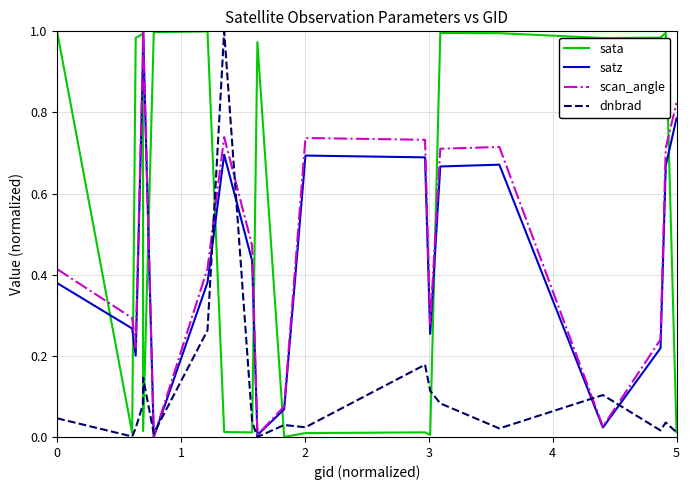

True or false: scan_angle and sata cross at least once.

True